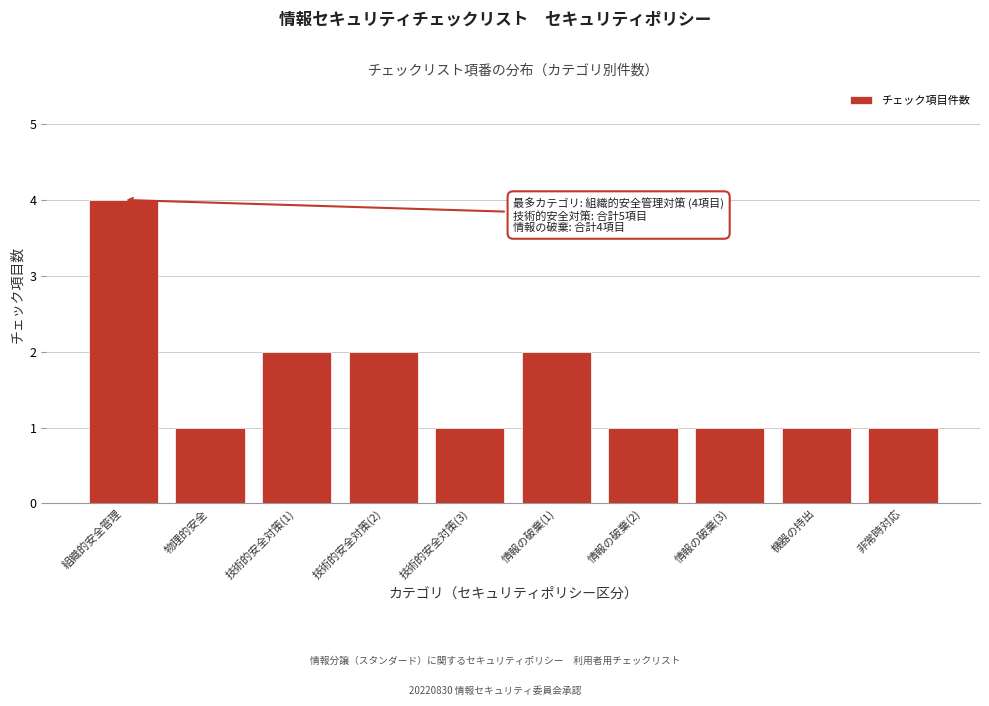

Reading left to right, what are all the values shown in this chart?

組織的安全管理=4	物理的安全=1	技術的安全対策(1)=2	技術的安全対策(2)=2	技術的安全対策(3)=1	情報の破棄(1)=2	情報の破棄(2)=1	情報の破棄(3)=1	機器の持出=1	非常時対応=1